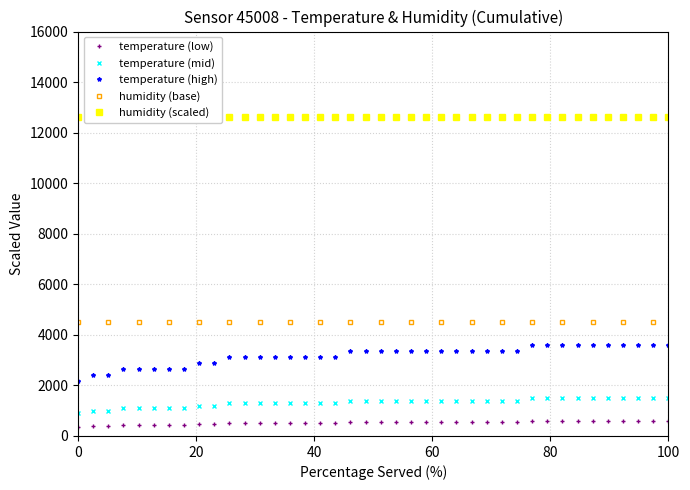

True or false: temperature (low) and temperature (mid) cross at least once.

False